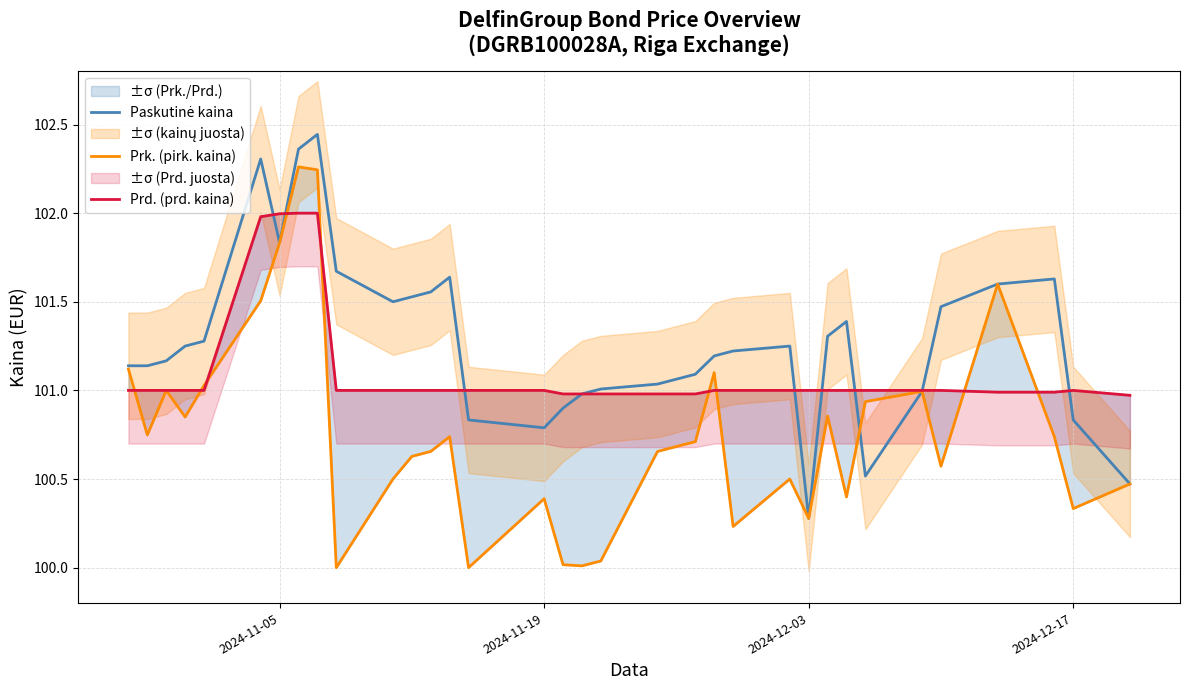

Does the chart display data point markers on the line(s)?

No